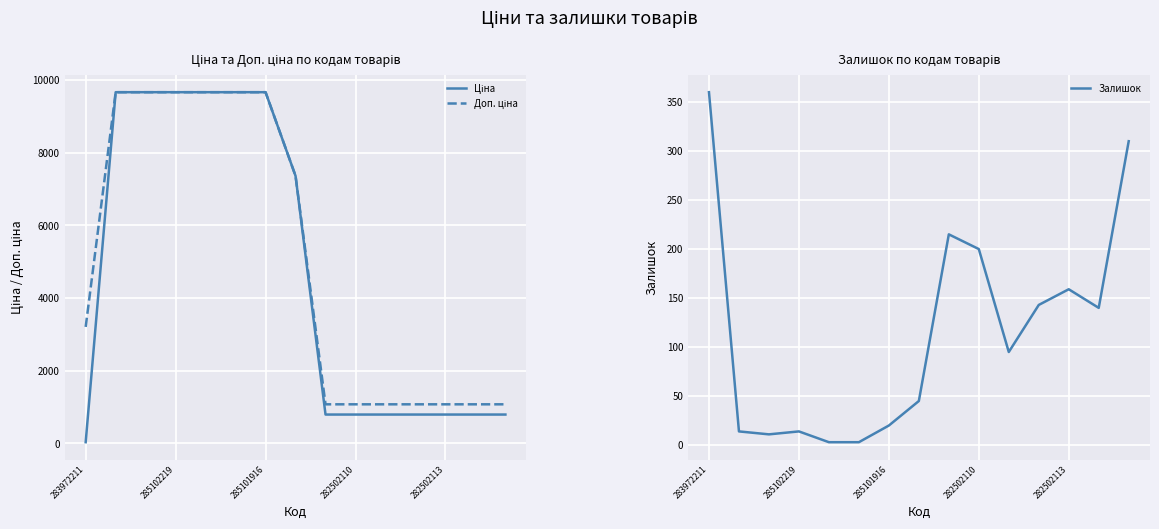

True or false: Залишок has a value of 159 at 282502113.

True